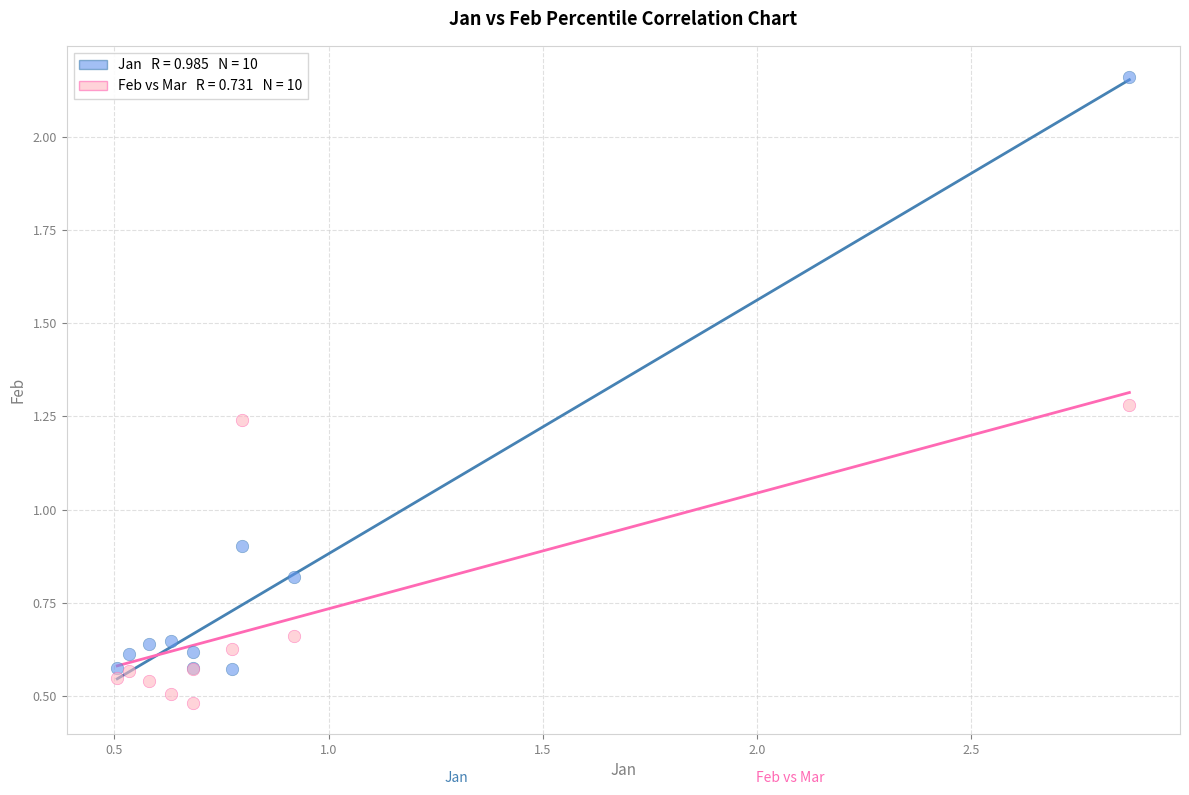

Across all series, what Y value is closest to 1?

0.9